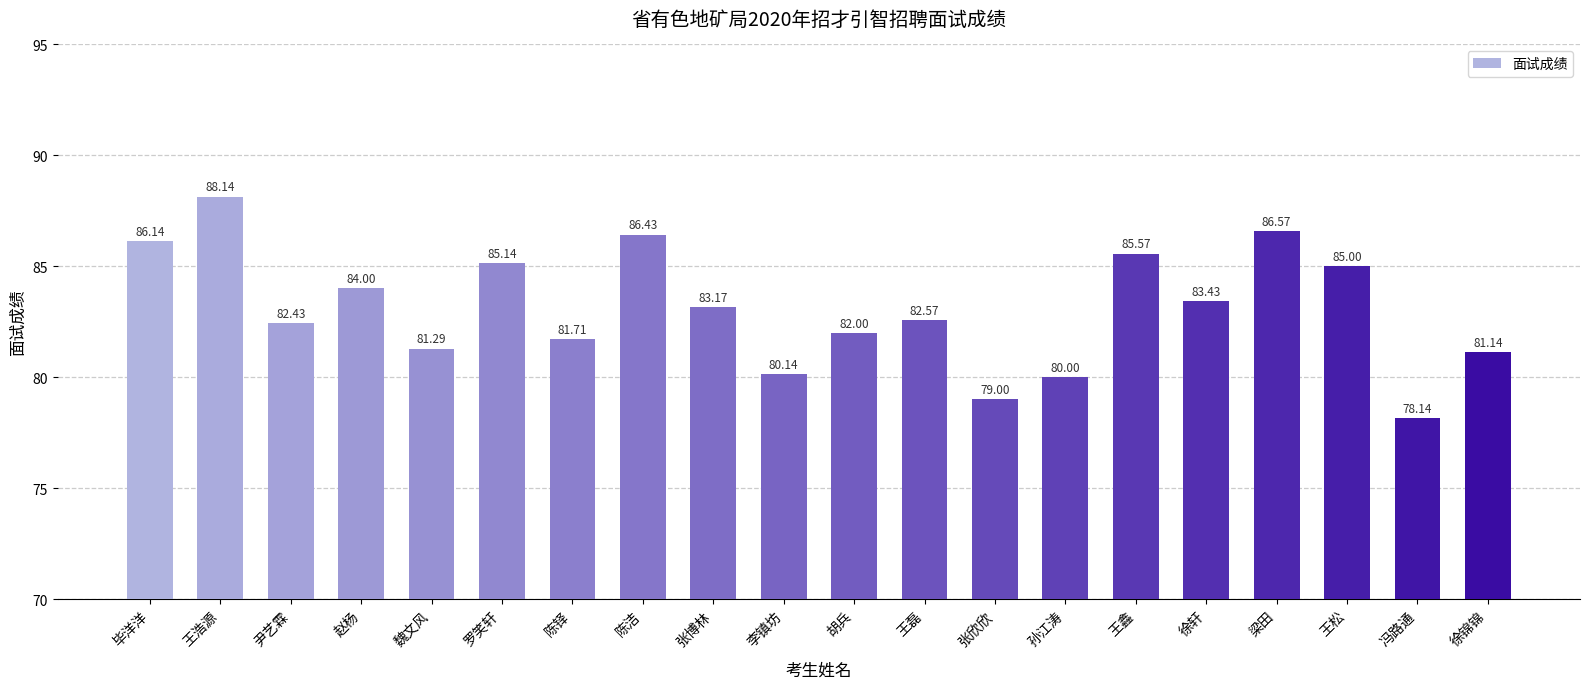

Is it true that the value at 陈洁 is 86.4?

True